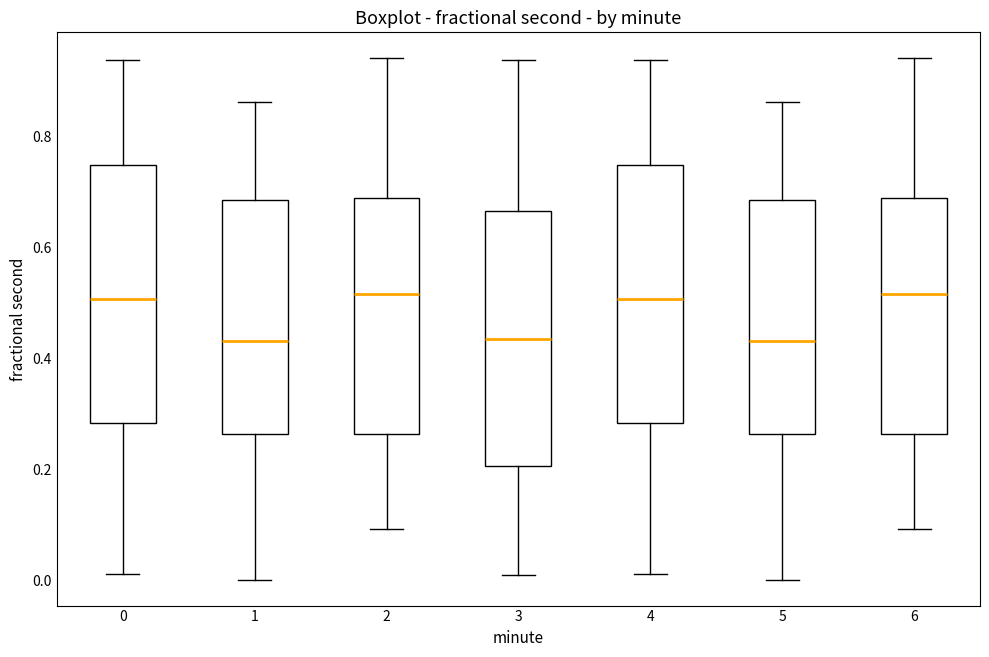

Reading left to right, transcribe this box plot: for each box, give where its median line is, the range the box spans, and where its two whiskers end, as read against the y-axis. The values are not printed on the chart, so give them approximately, as read against the axis.

0: median 0.50, box 0.28 to 0.74, whiskers 0.02 to 0.94
1: median 0.44, box 0.26 to 0.68, whiskers 0.00 to 0.86
2: median 0.52, box 0.26 to 0.68, whiskers 0.10 to 0.94
3: median 0.44, box 0.20 to 0.66, whiskers 0.02 to 0.94
4: median 0.50, box 0.28 to 0.74, whiskers 0.02 to 0.94
5: median 0.44, box 0.26 to 0.68, whiskers 0.00 to 0.86
6: median 0.52, box 0.26 to 0.68, whiskers 0.10 to 0.94